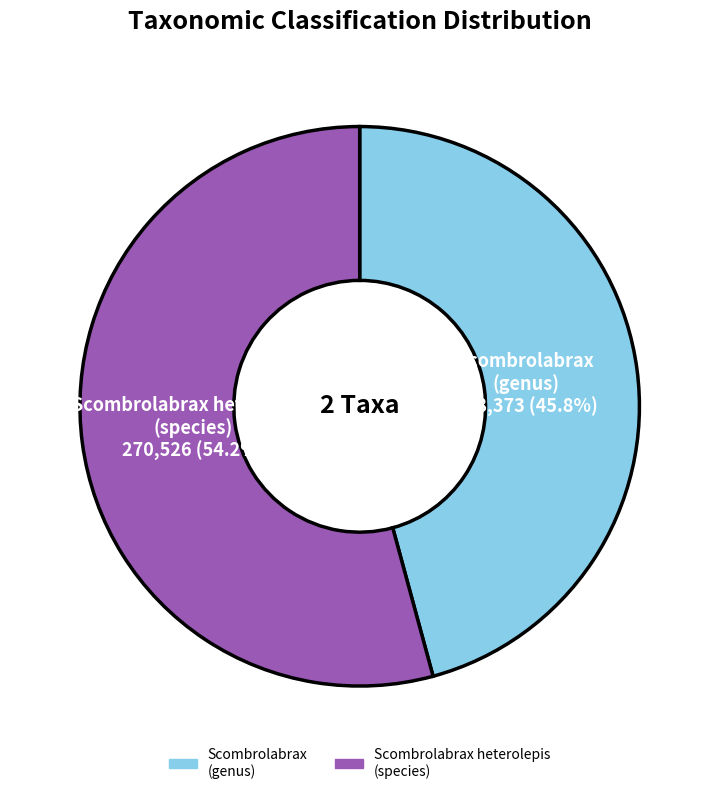

To the nearest percent, what is the average slice percentage?

50%